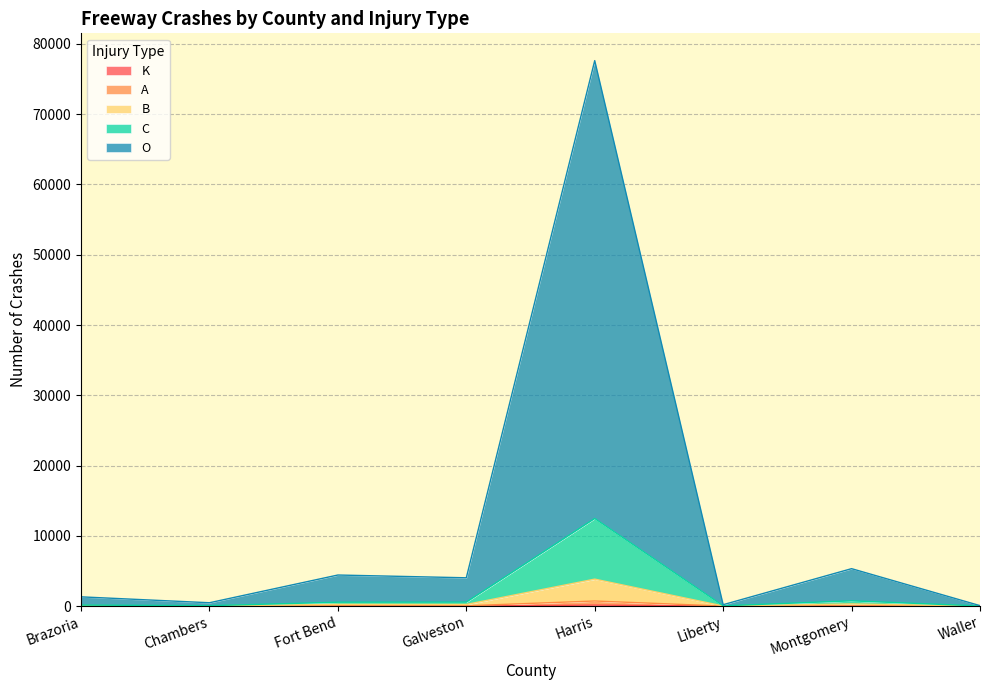

Which series has the widest spread of values?

O